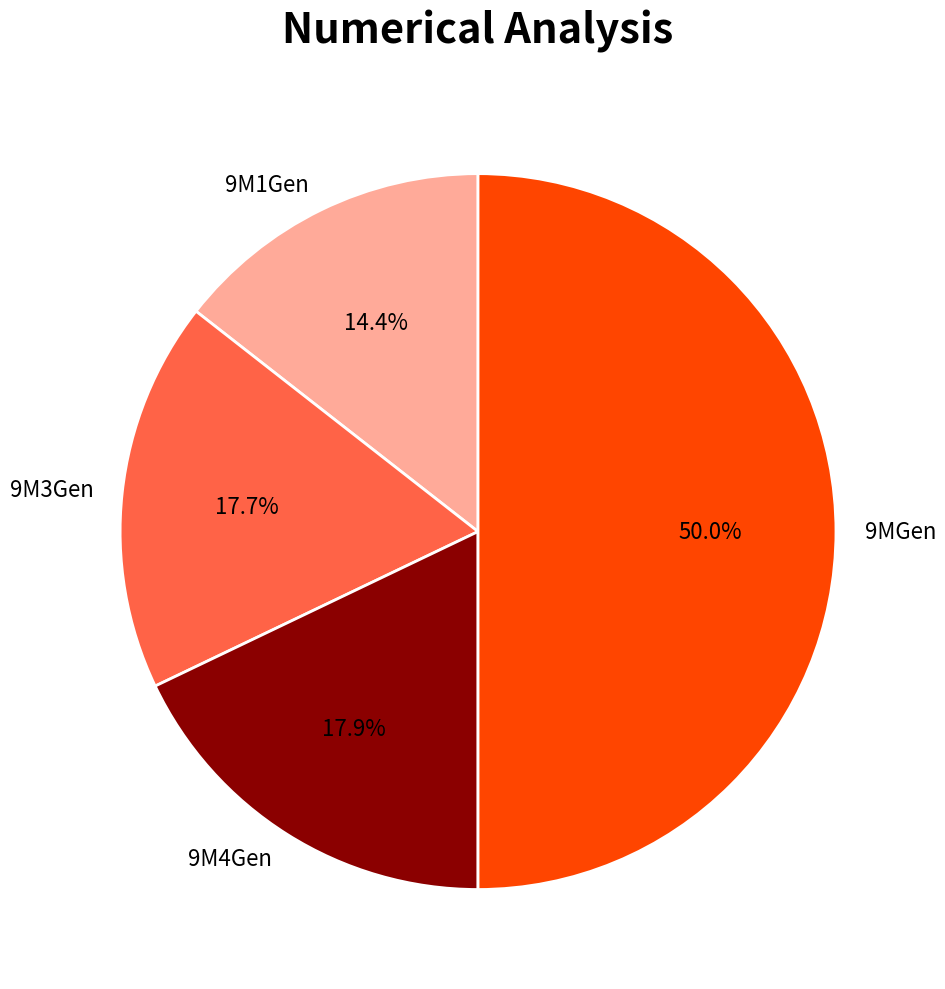

Which slice is the smallest?

9M1Gen